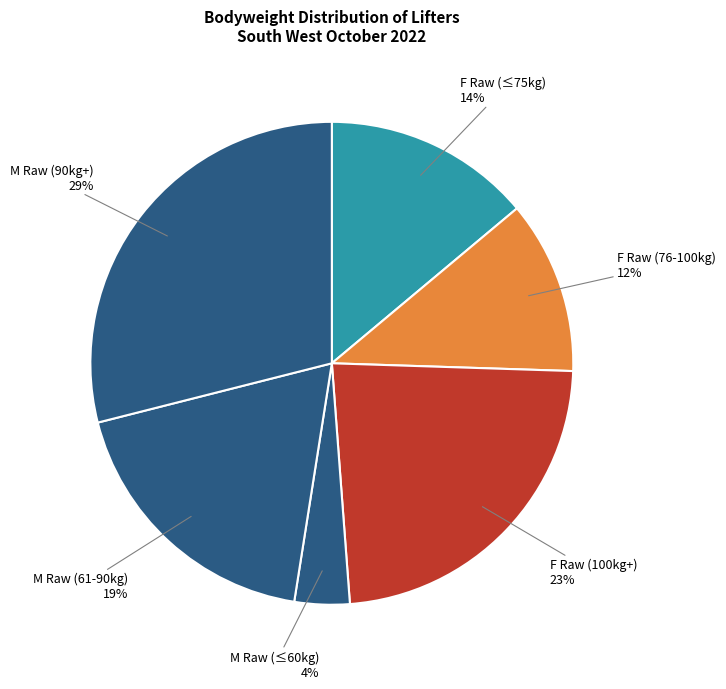

To the nearest percent, what is the average slice percentage?

17%